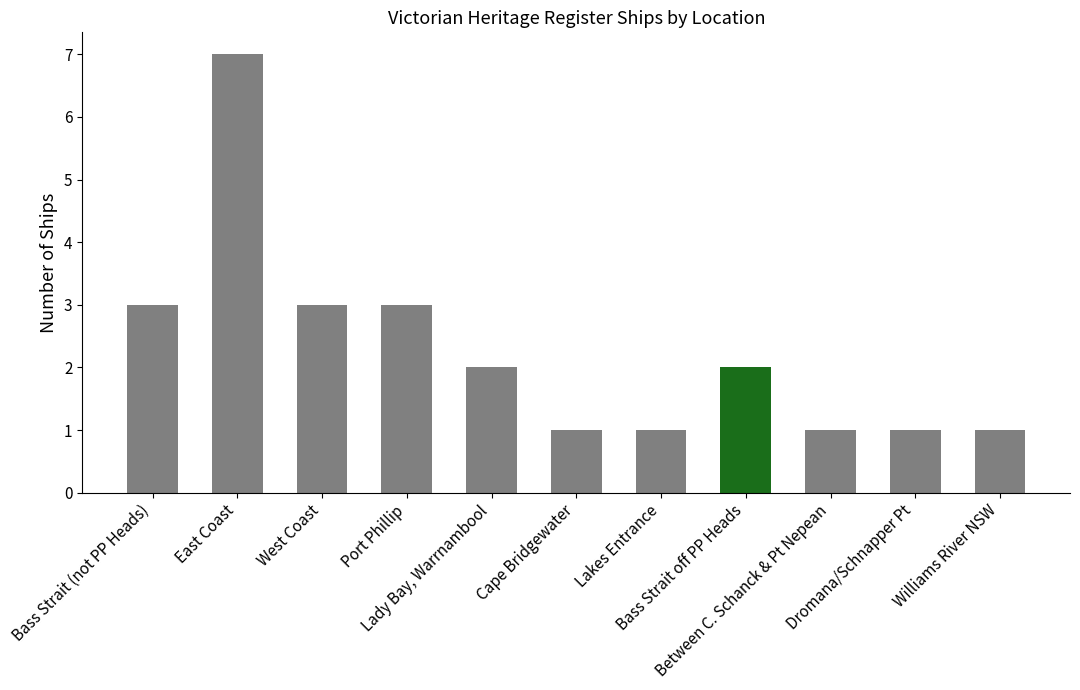

What is the ratio of the value at Lady Bay, Warrnambool to the value at Lakes Entrance?

2.0